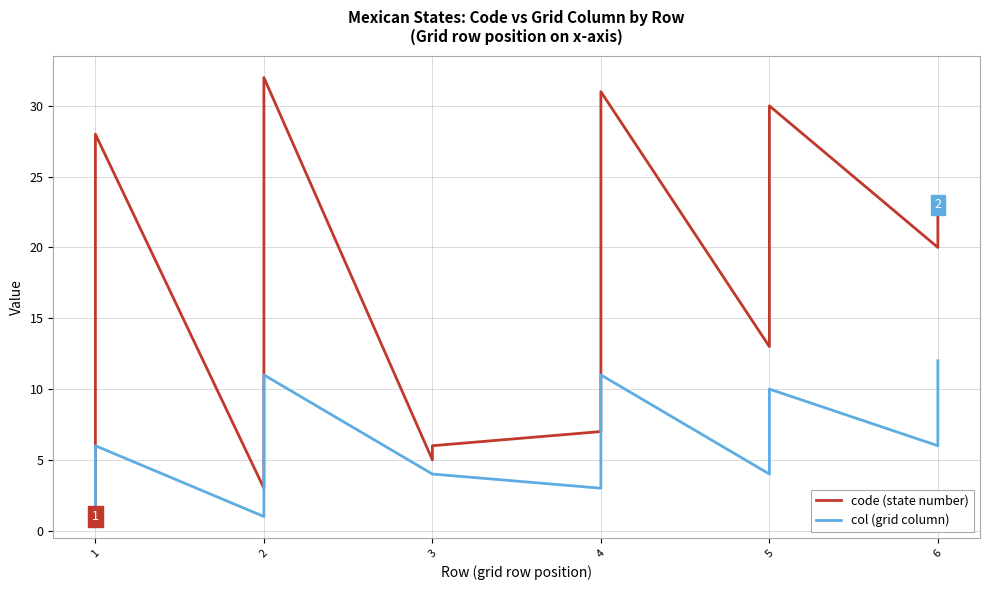

Which series has the widest spread of values?

code (state number)